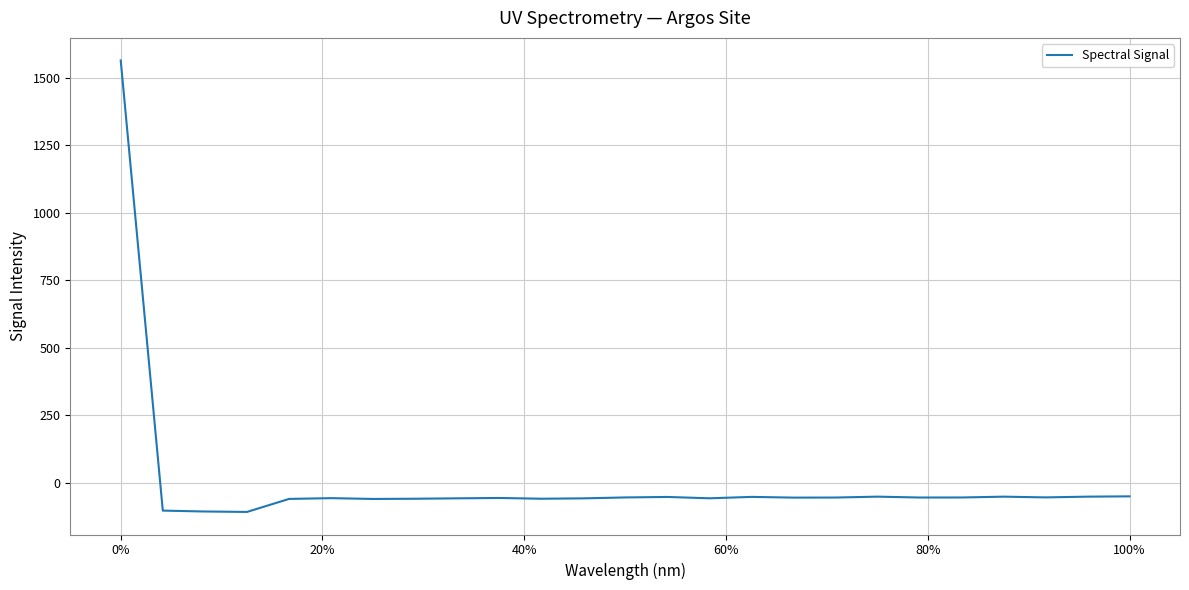

What is the difference between the maximum and minimum values?

1670.8